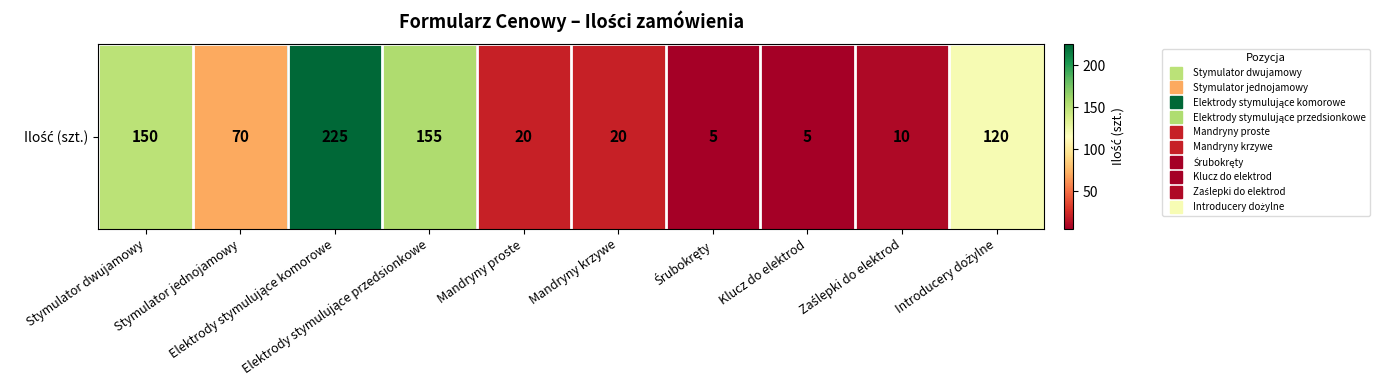

Is it true that the value at Elektrody stymulujące komorowe is 140?

False